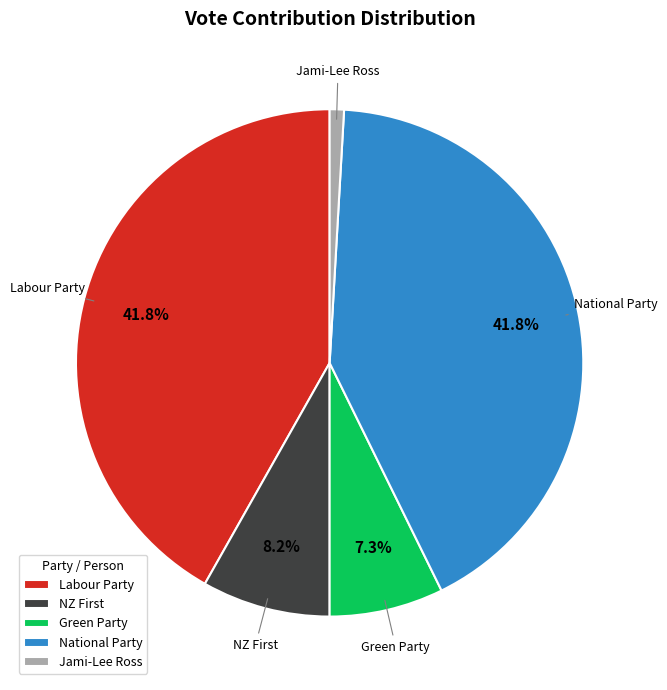

Is there any slice that represents more than half of the pie?

No